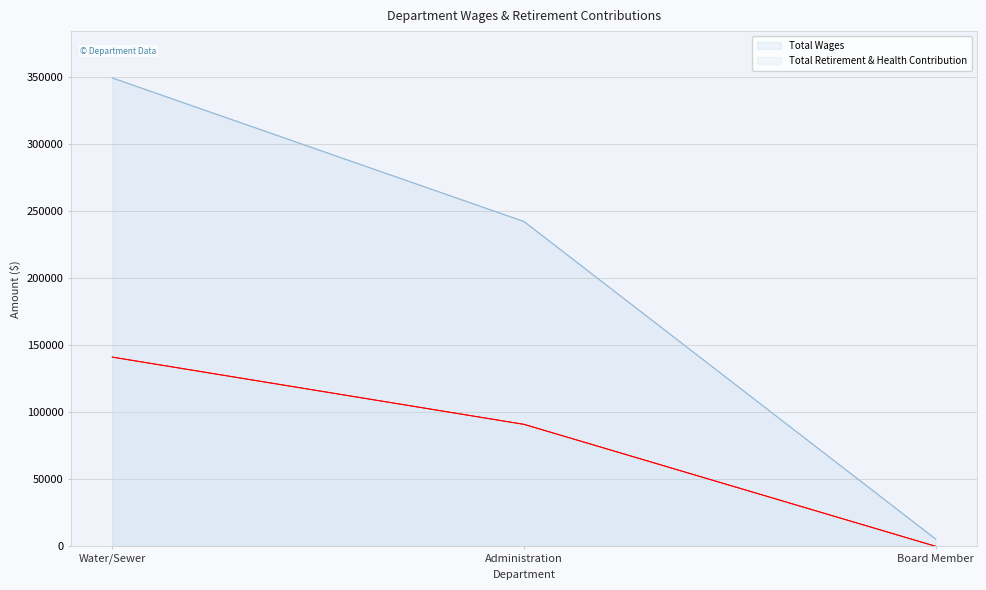

What is the total value across all series at Water/Sewer?

490580.7